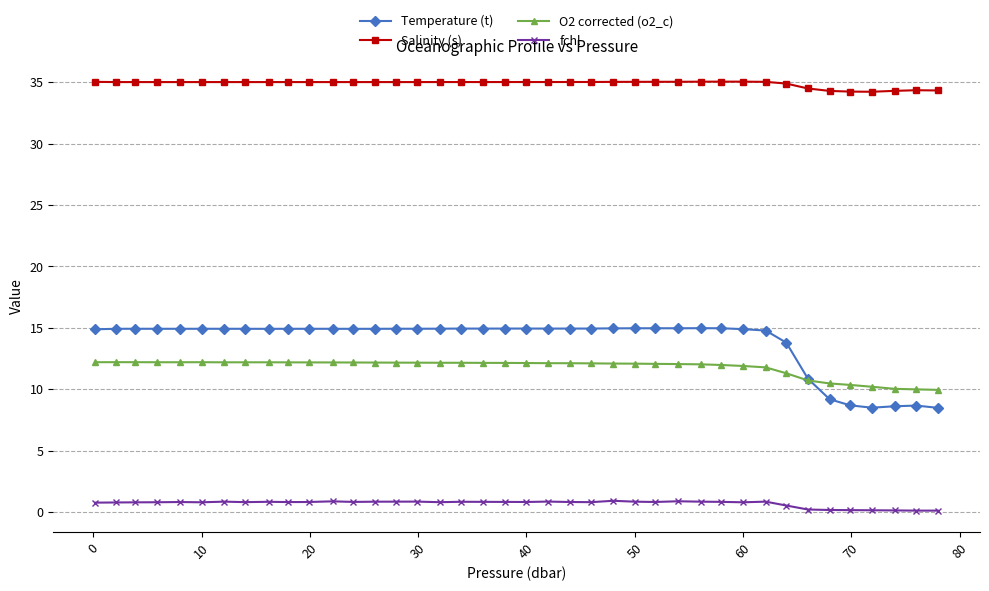

True or false: O2 corrected (o2_c) and Salinity (s) cross at least once.

False